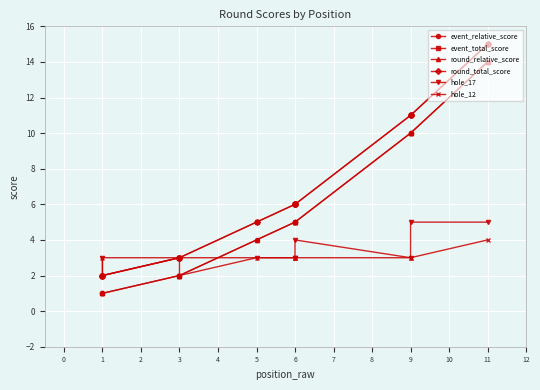

What is the average value of the hole_12 series?

3